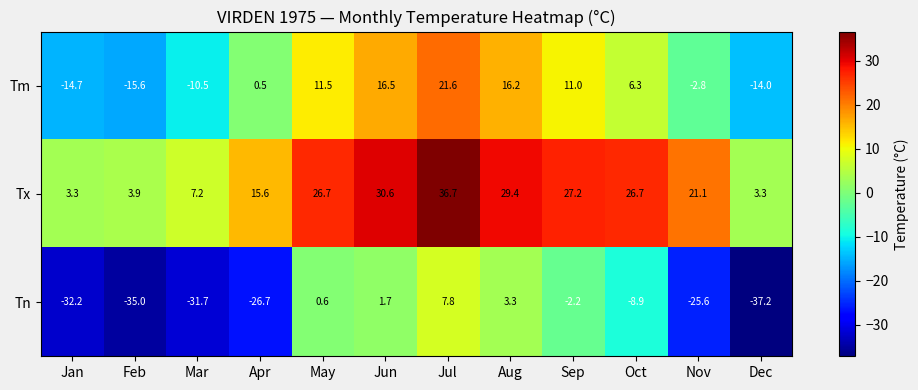

What is the sum of the Tn values at Sep and Jan?

-34.4